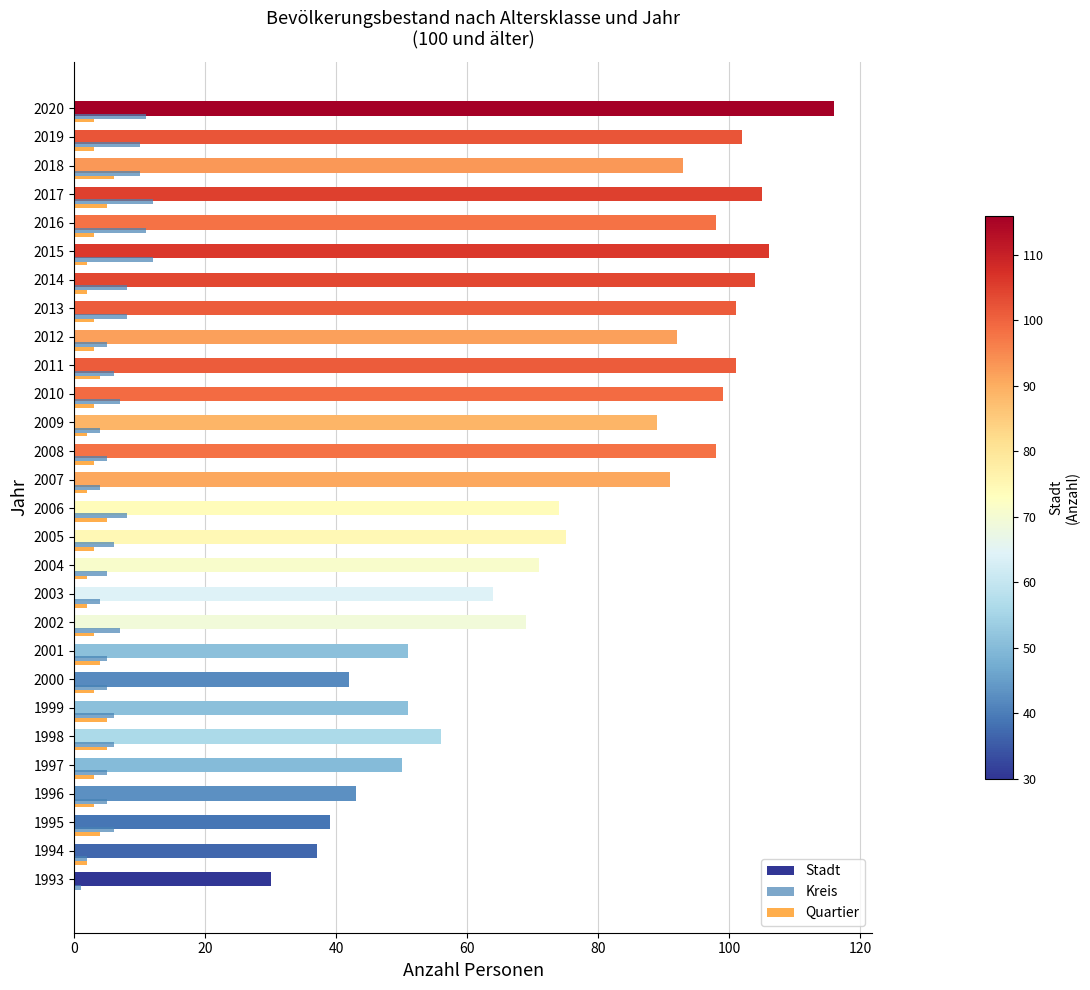

True or false: Stadt has a value of 70 at 1995.

False